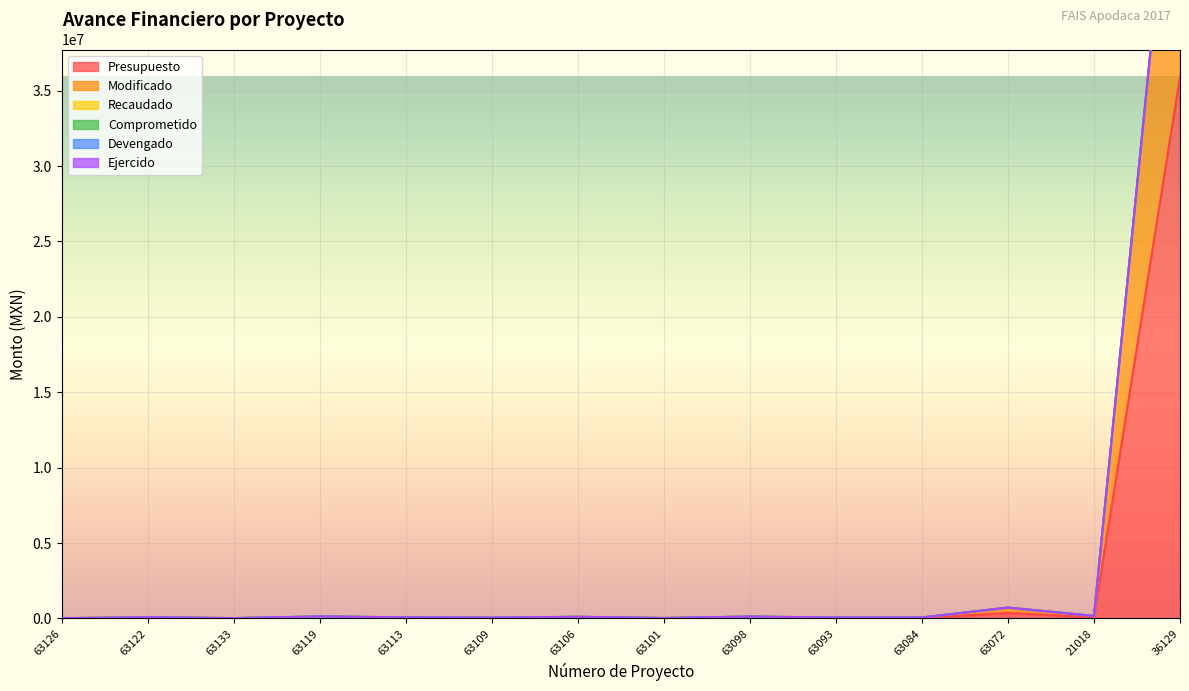

What is the maximum value shown in the chart?

35936500